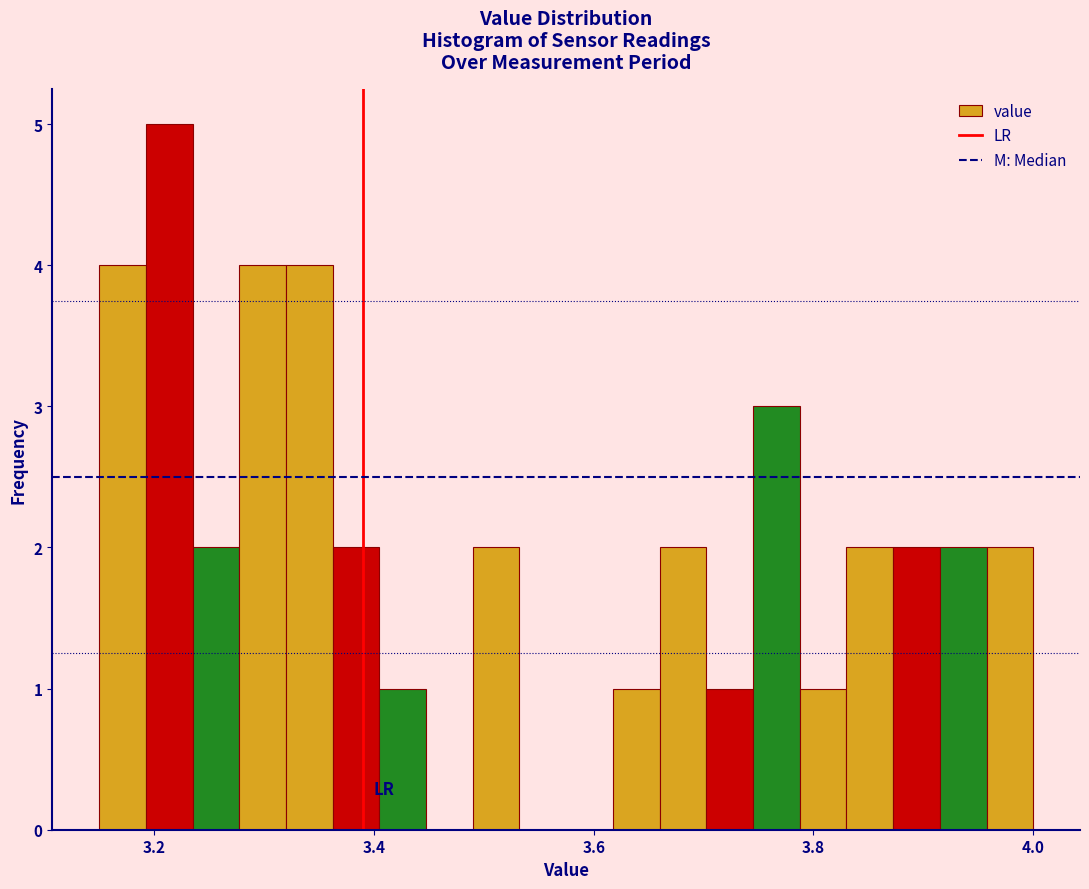

Read against the x-axis, roughly where is the centre of the tallest bar?

3.22